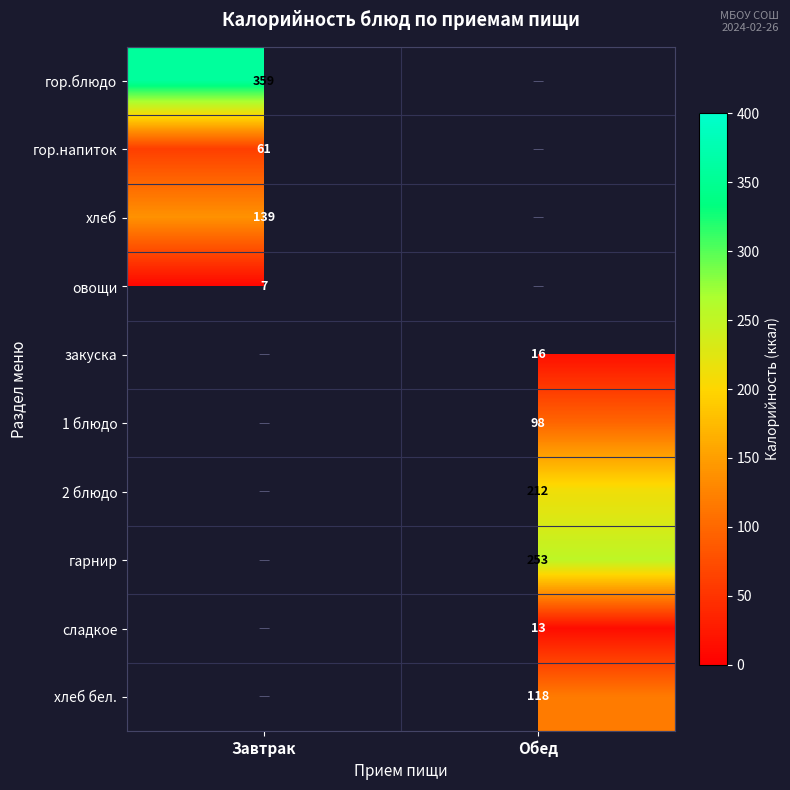

Is the value of гор.блюдо at Завтрак greater than the value of гарнир at Обед?

Yes